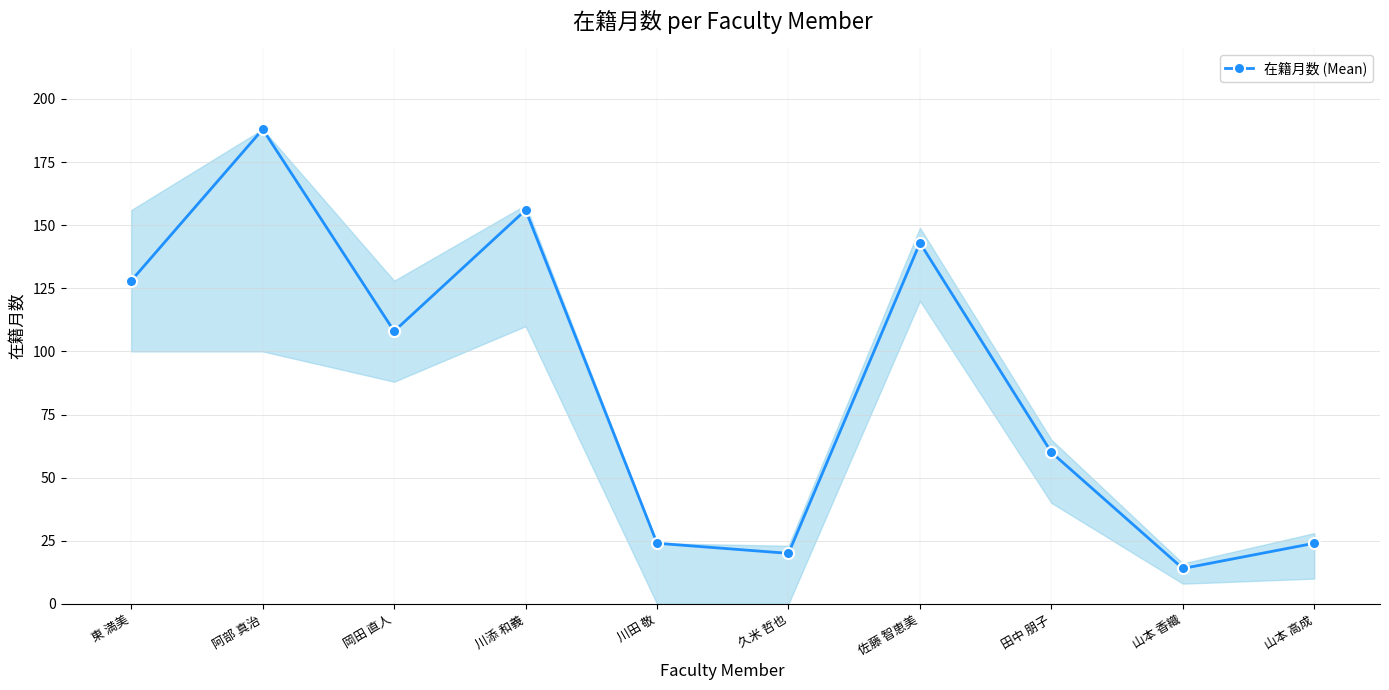

Which has a higher value, 山本 香織 or 川田 敬?

川田 敬